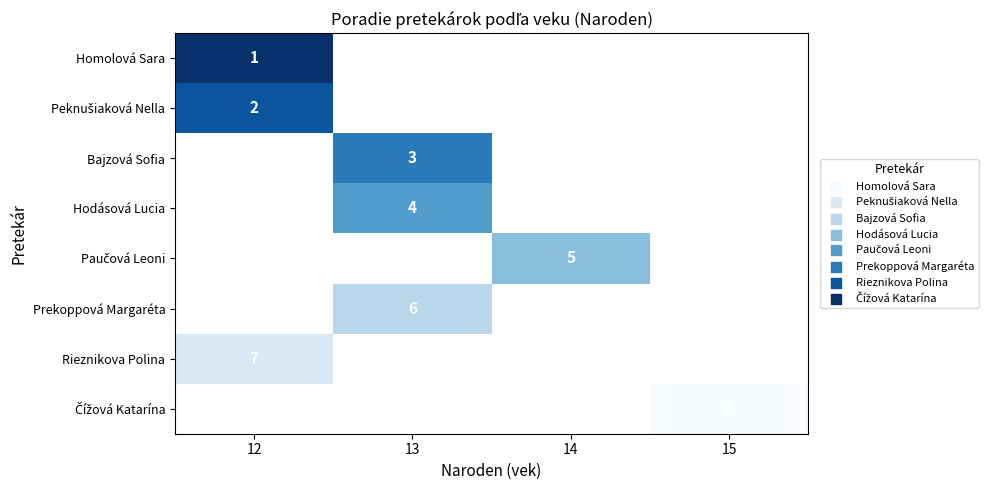

The Hodásová Lucia series shows 4 at 13. True or false?

True